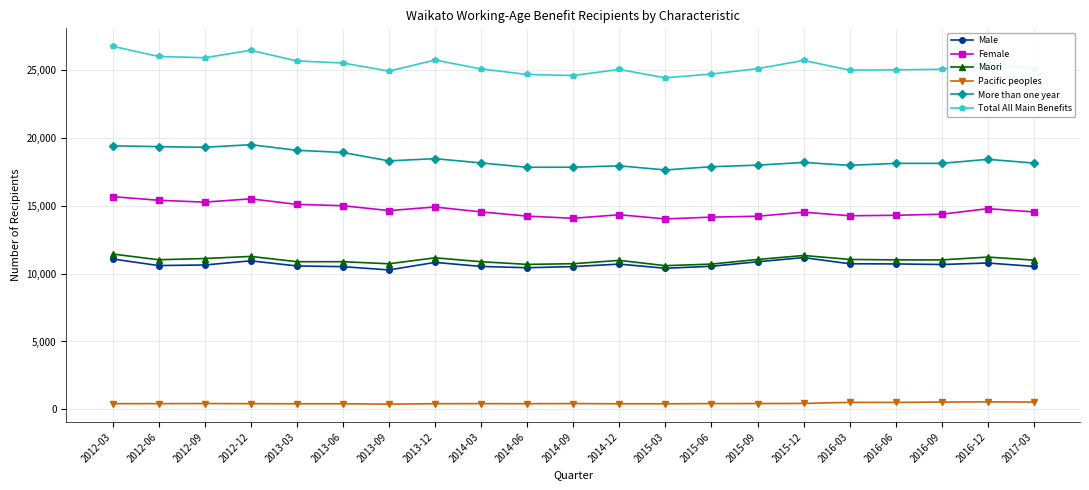

True or false: Maori has a value of 17882 at 2015-09.

False